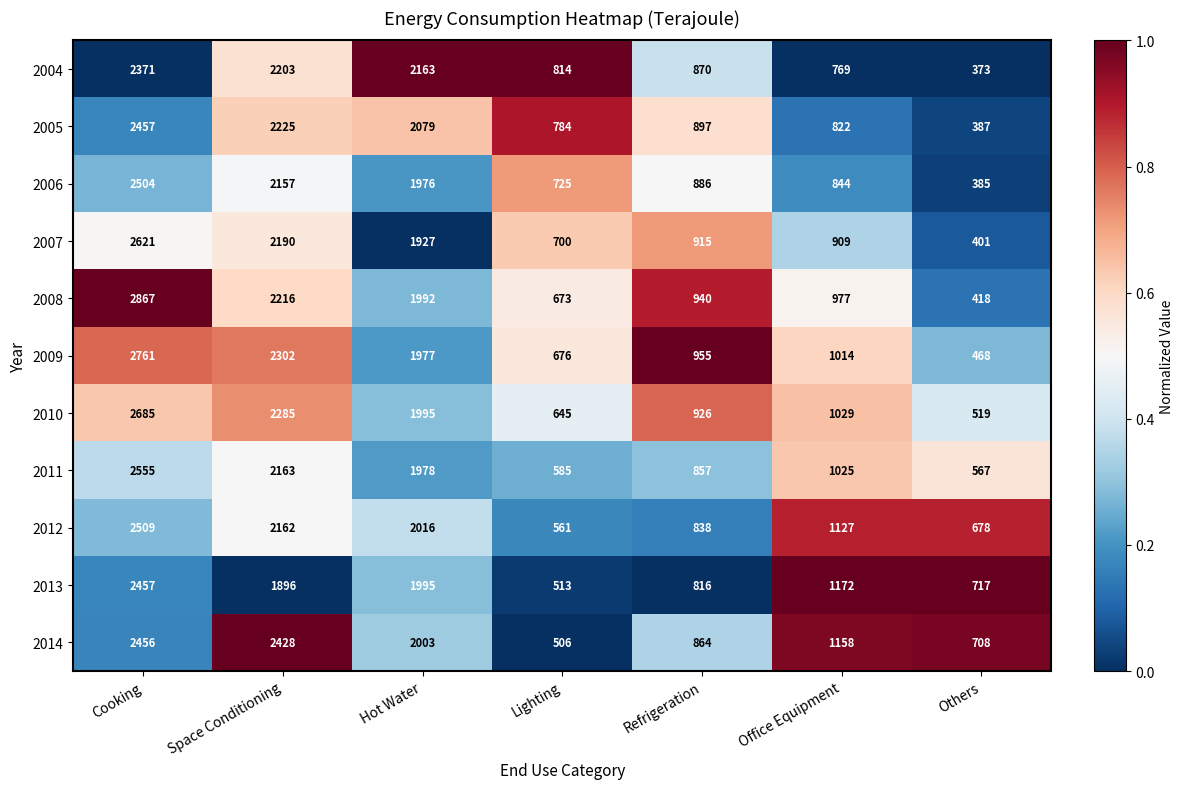

What value does the 2008 series have at Space Conditioning, to the nearest 50?

2200